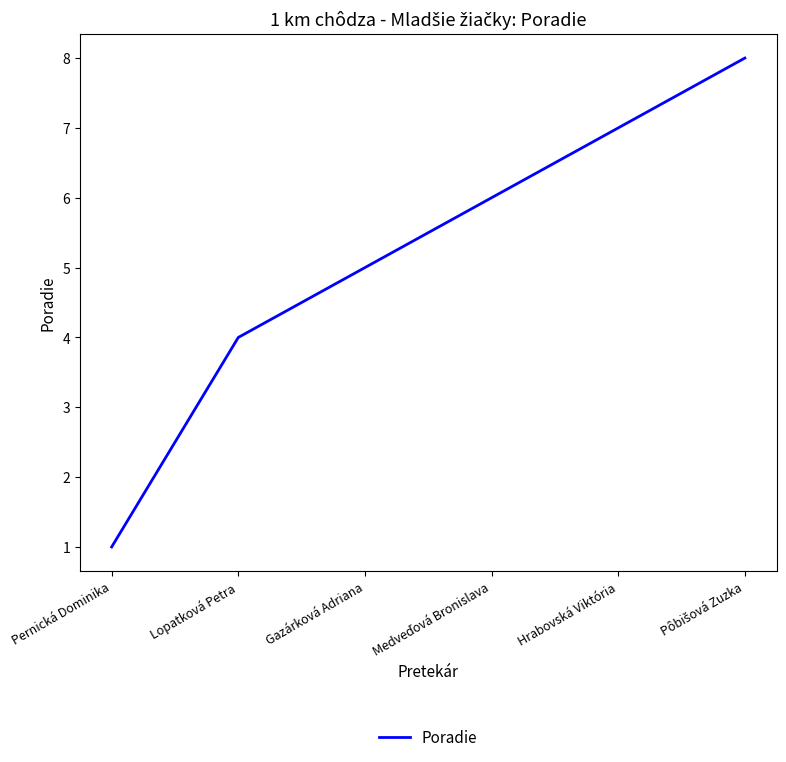

What position from the right is Pernická Dominika?

6